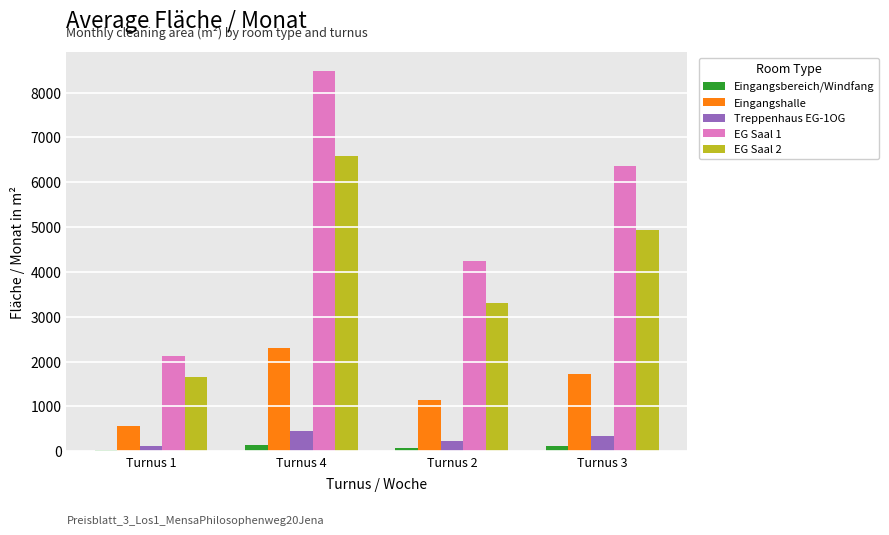

What is the label of the 1st bar from the right?

Turnus 3